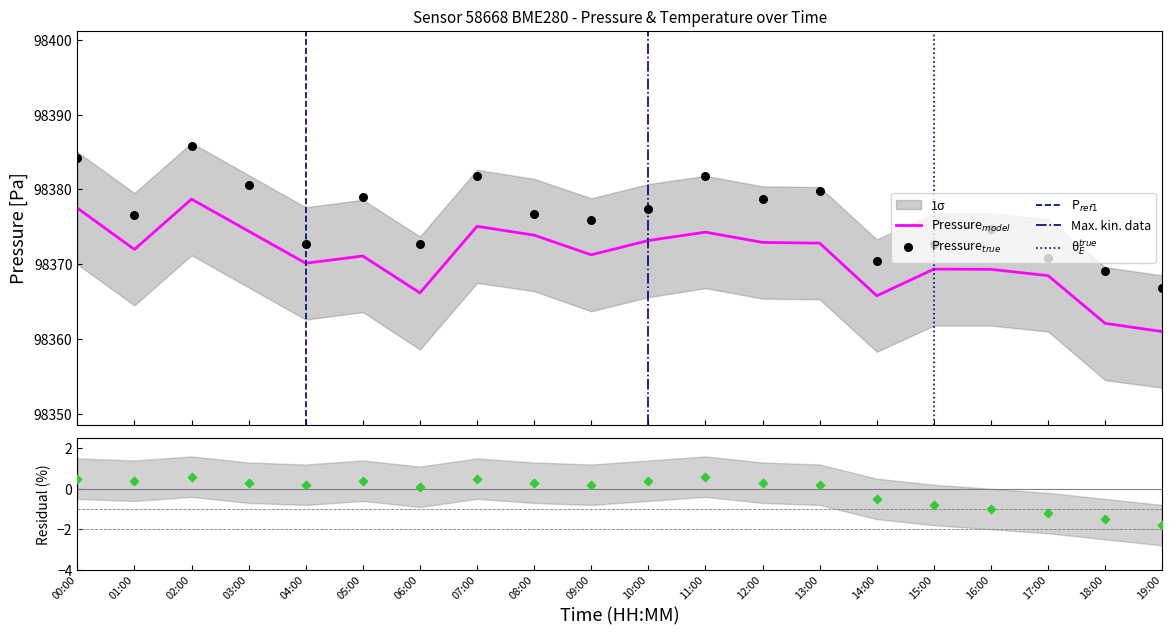

Which has a higher value, 05:00 or 02:00?

02:00